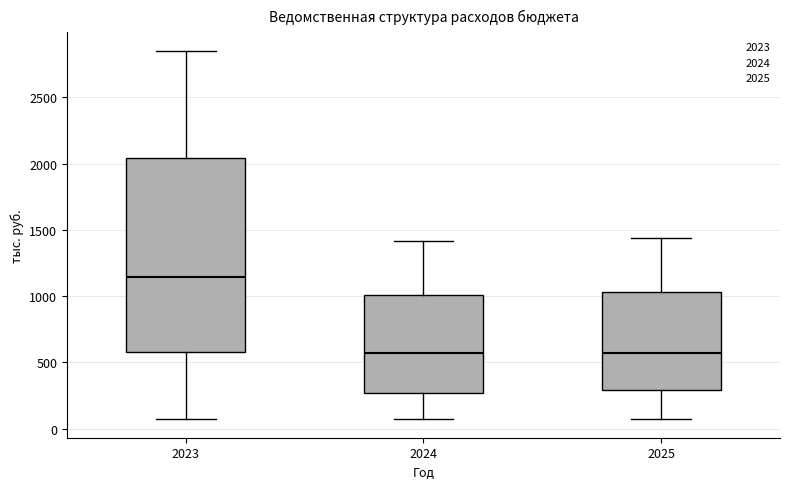

Comparing the boxes themselves (not the whiskers), which one is the tallest?

2023